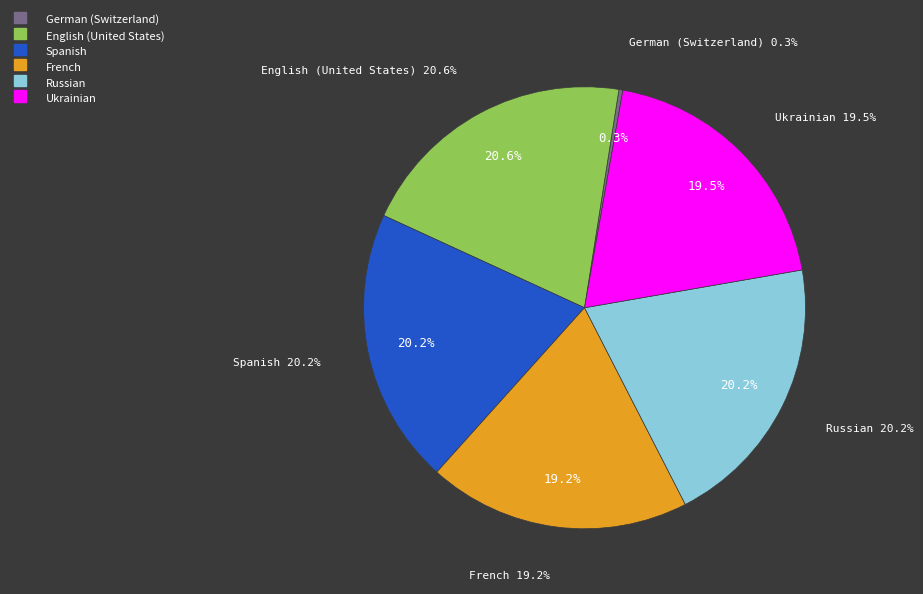

How many segments does this pie chart have?

6